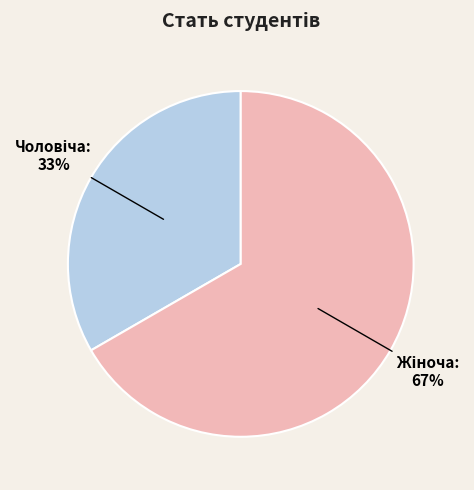

Is there any slice that represents more than half of the pie?

Yes